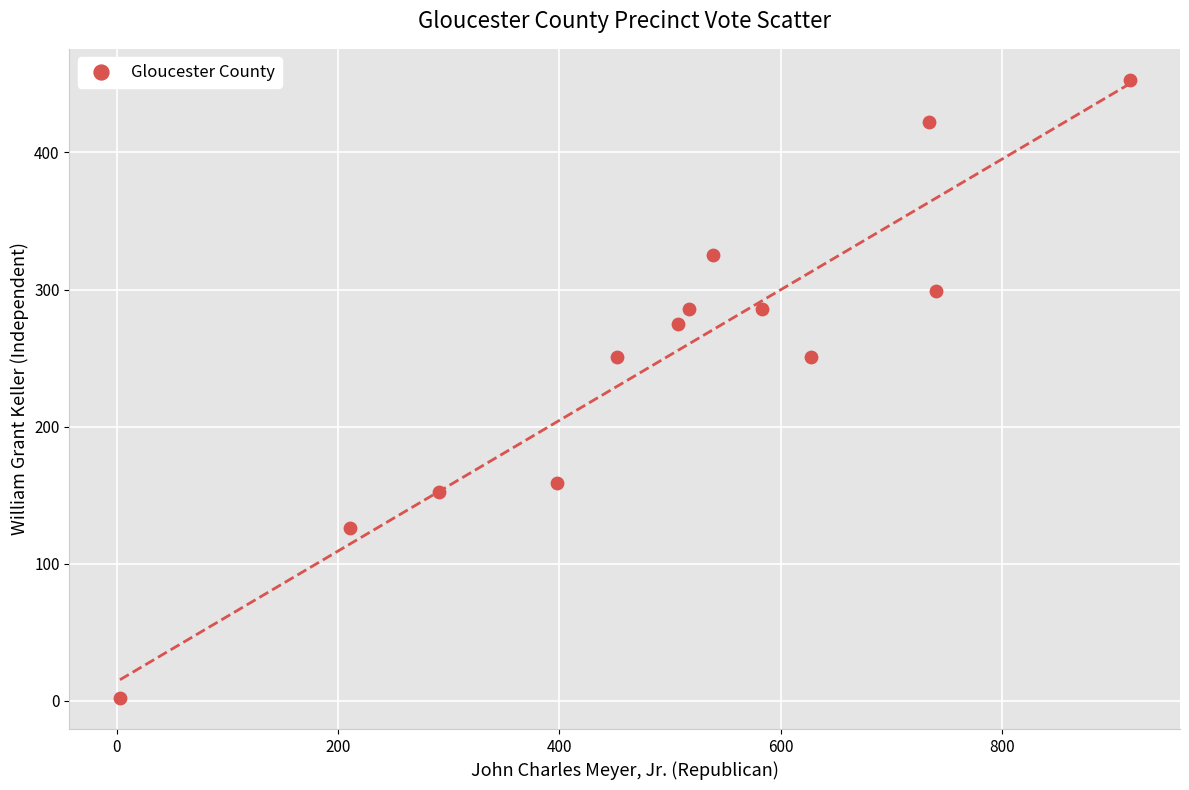

What is the range of Y values (max minus min)?

451